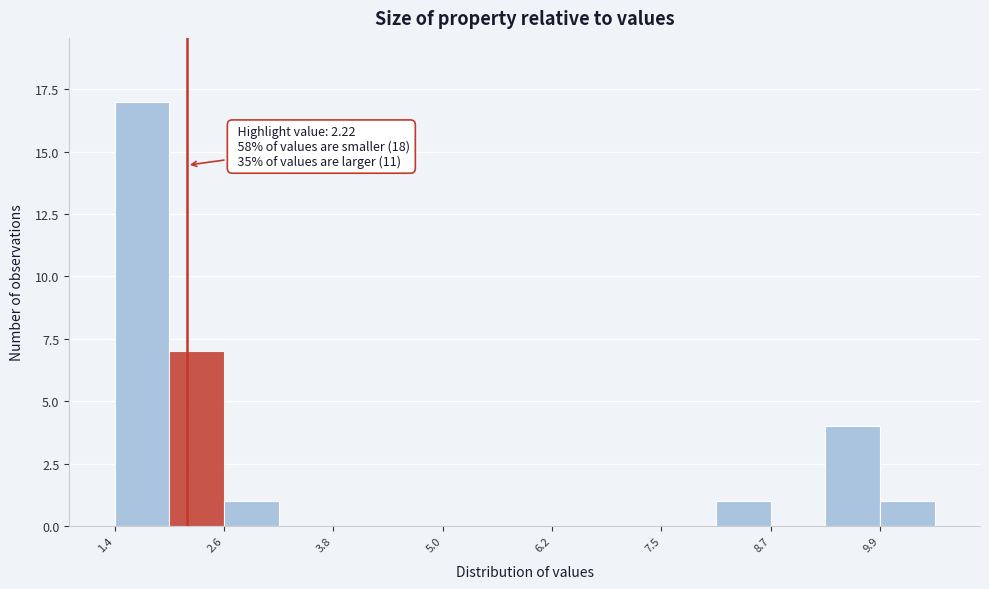

Around what value on the x-axis is the tallest bar? Give the approximate position of its centre, as read against the axis.

1.8